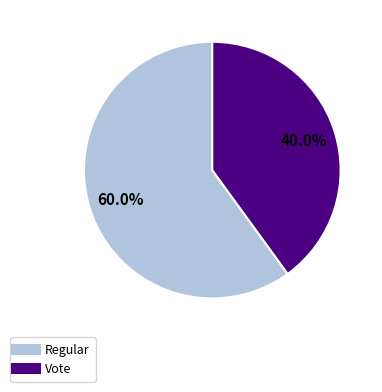

Is it true that Vote is 48% of the pie?

False